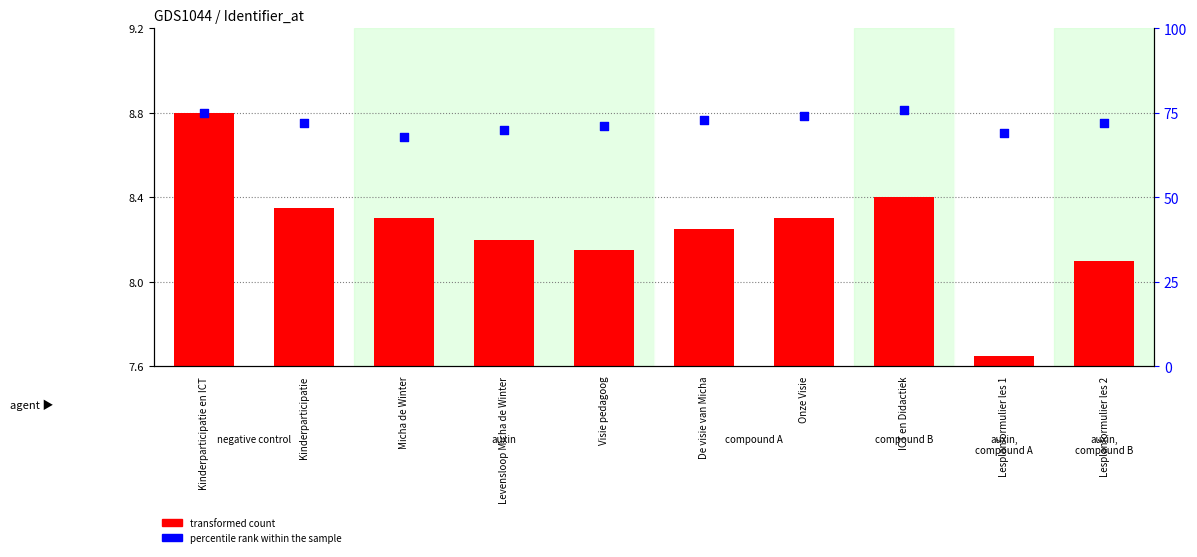

Which series has the widest spread of Y values?

percentile rank within the sample